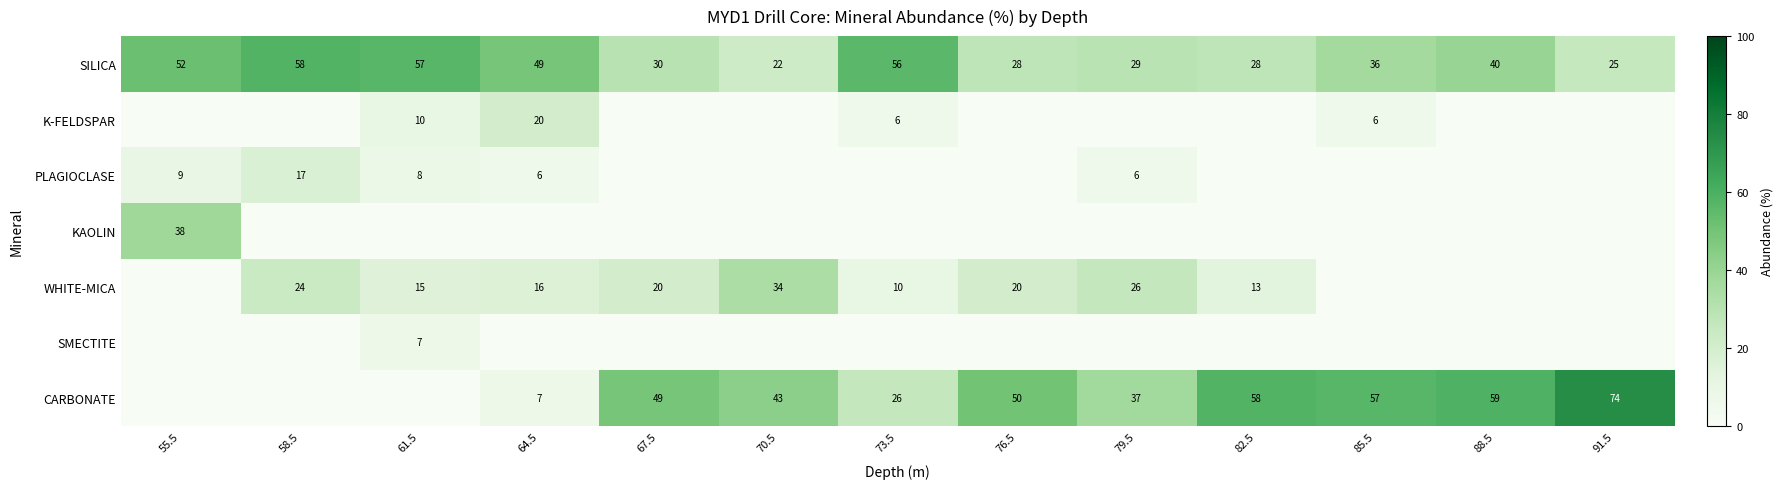

What is the greatest value displayed?

74